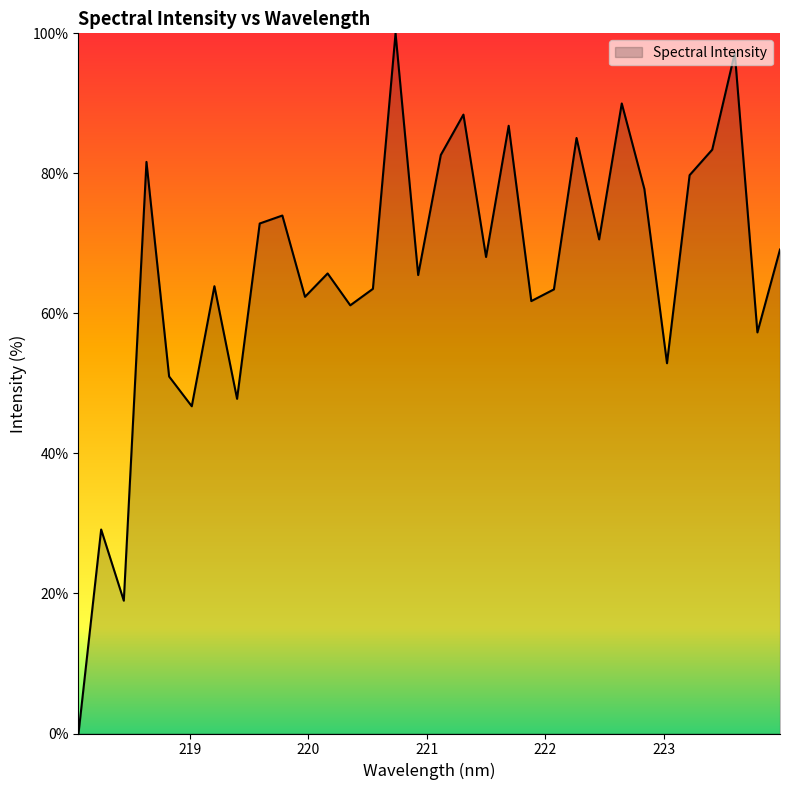

What is the difference between the maximum and minimum values?

100.0